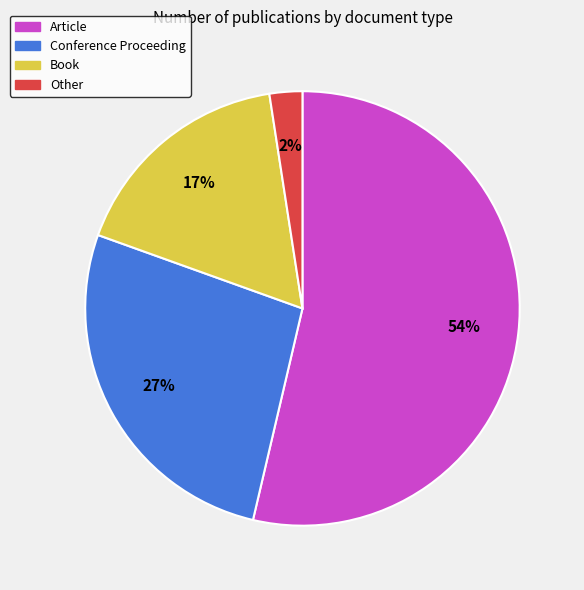

Do Conference Proceeding and Article together represent more than half of the pie?

Yes